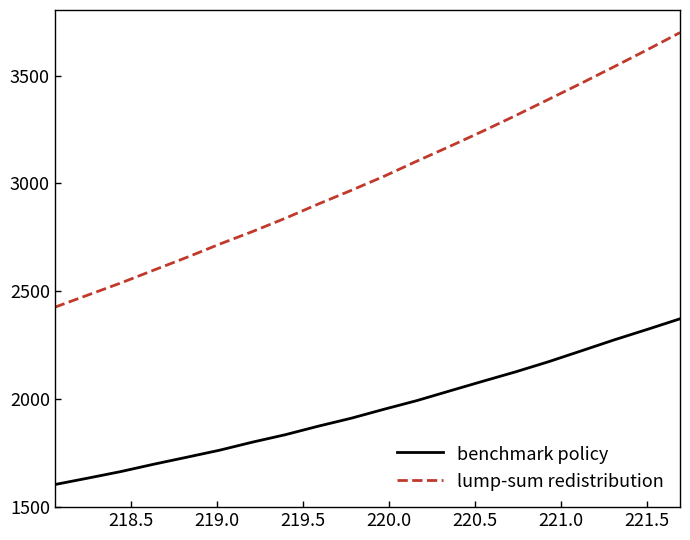

Which series has the largest total across all categories?

lump-sum redistribution